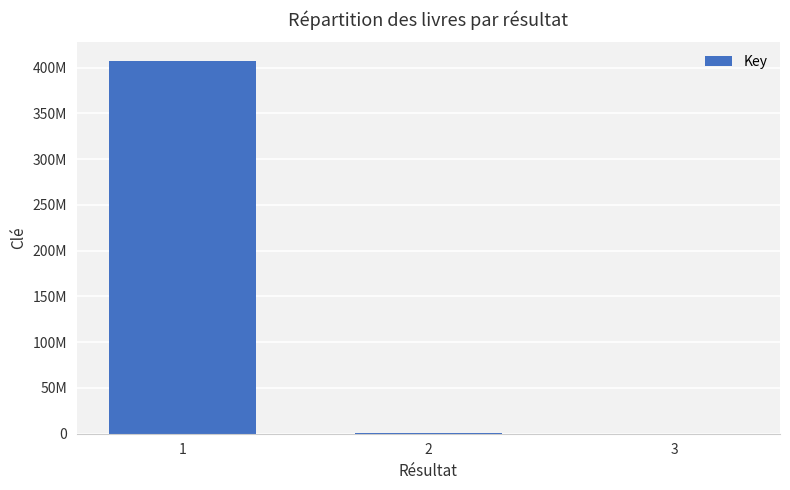

Reading left to right, extract all data points from this chart.

407266944	1306923	160103